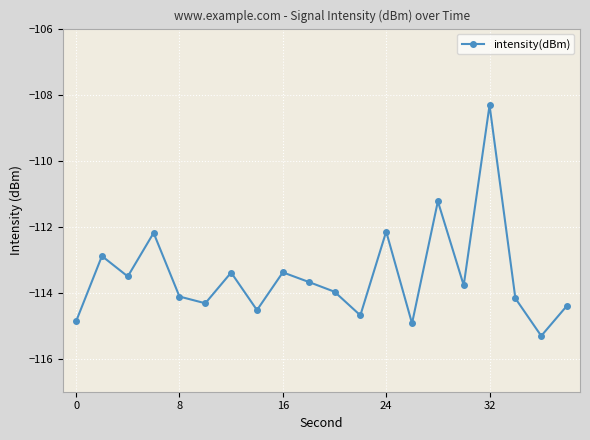

What is the difference between the second highest and second lowest values?

3.7